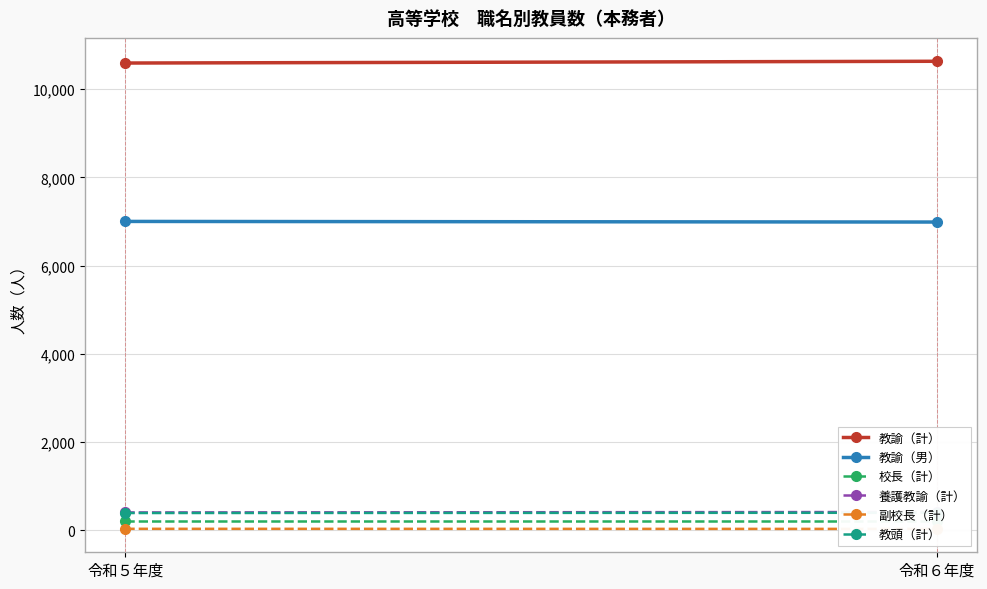

Is this an area chart (filled region under the line)?

No